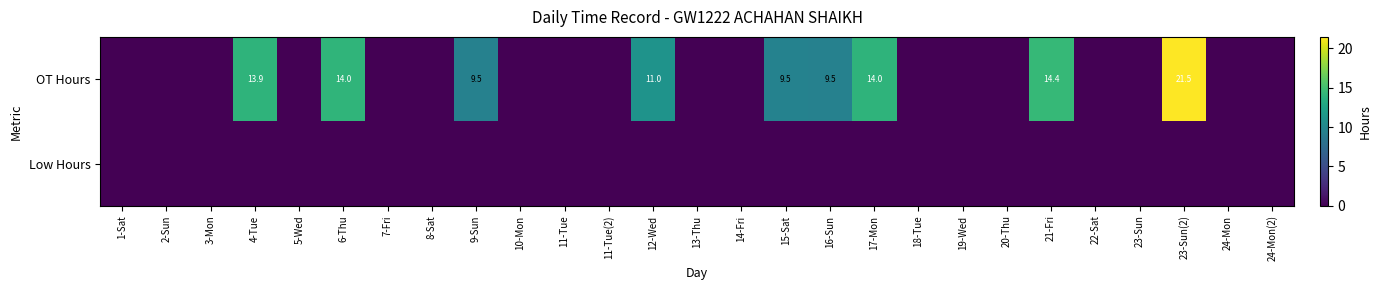

Is it true that OT Hours equals 14.4 at 21-Fri?

True